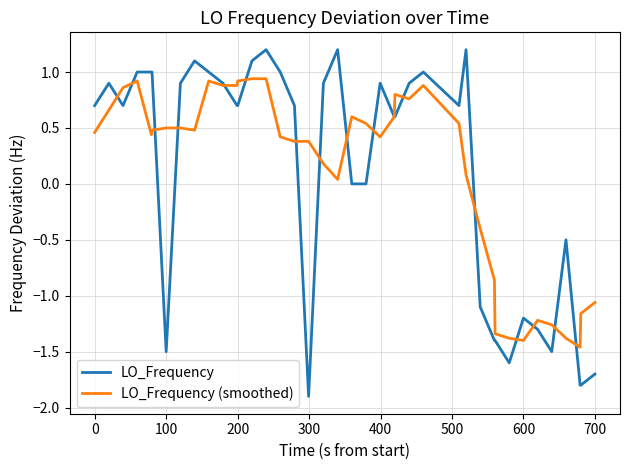

Rank the series by their maximum value, from highest to lowest.

LO_Frequency, LO_Frequency (smoothed)